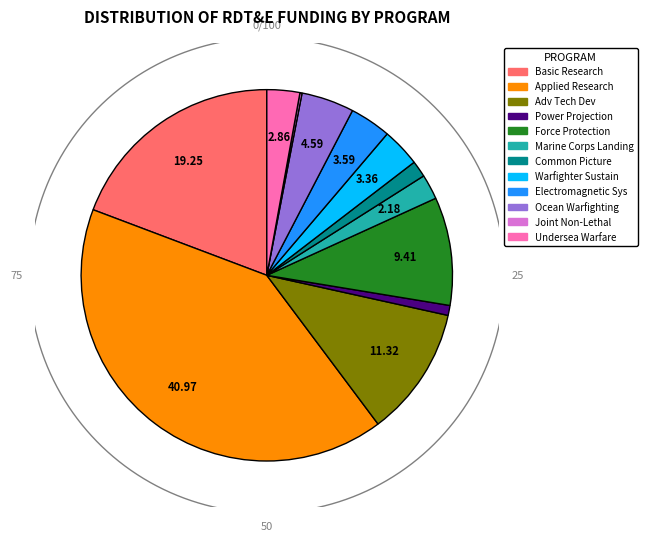

Is it true that Force Protection Applied Research is 22% of the pie?

False